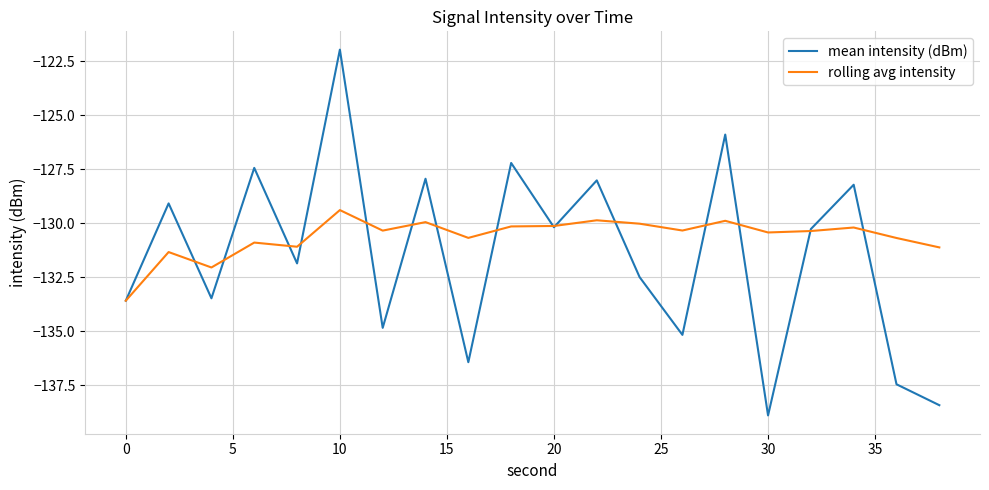

Which series has the largest total across all categories?

rolling avg intensity